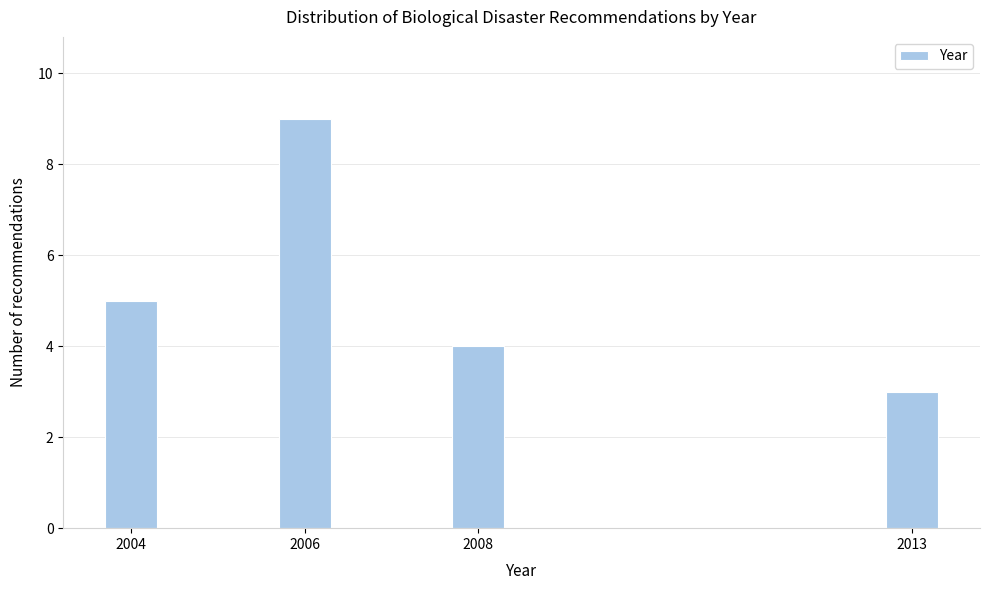

Reading left to right, extract all data points from this chart.

2004=5	2006=9	2008=4	2013=3